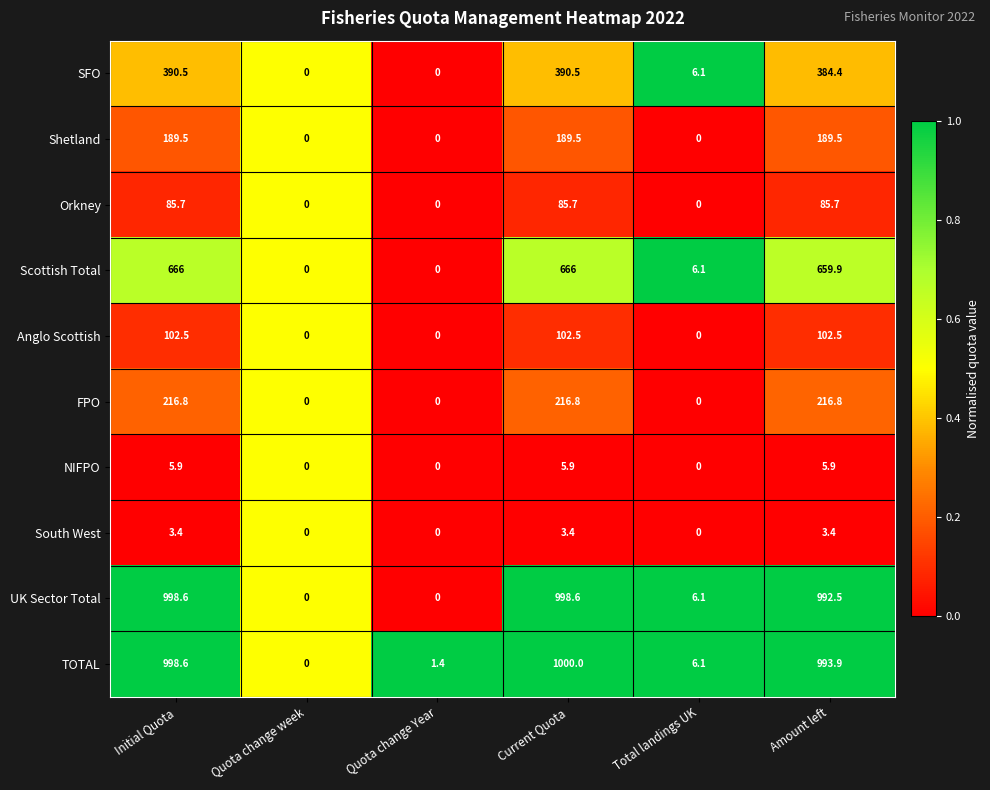

At which label does NIFPO first exceed 5?

Initial Quota